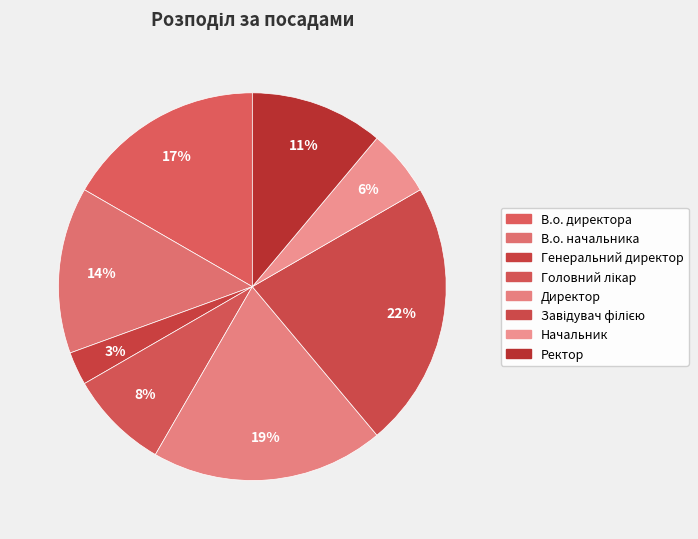

Is it true that Ректор is 11% of the pie?

True